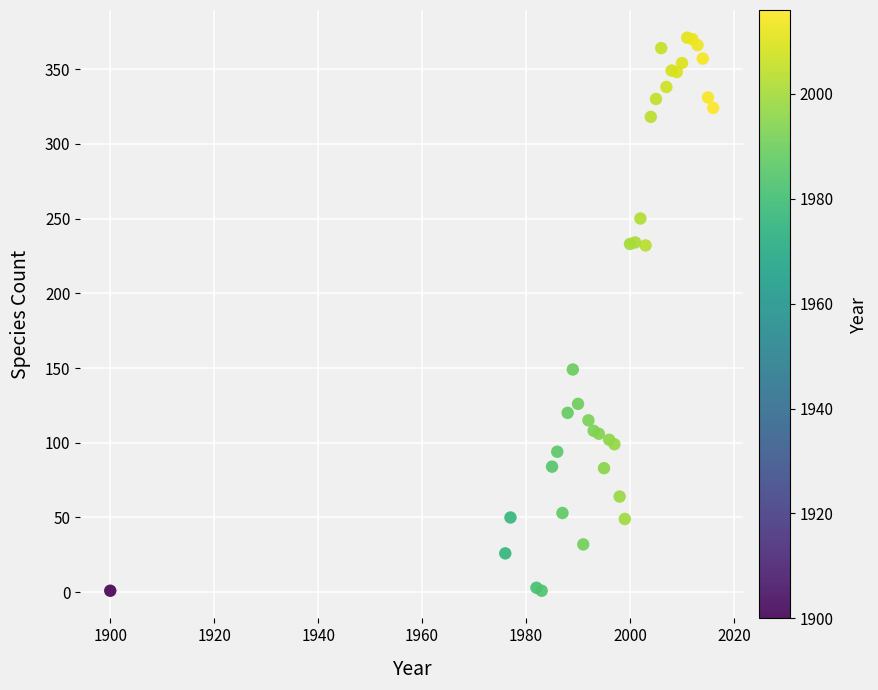

What Y value in the scatter plot is closest to 186?

149